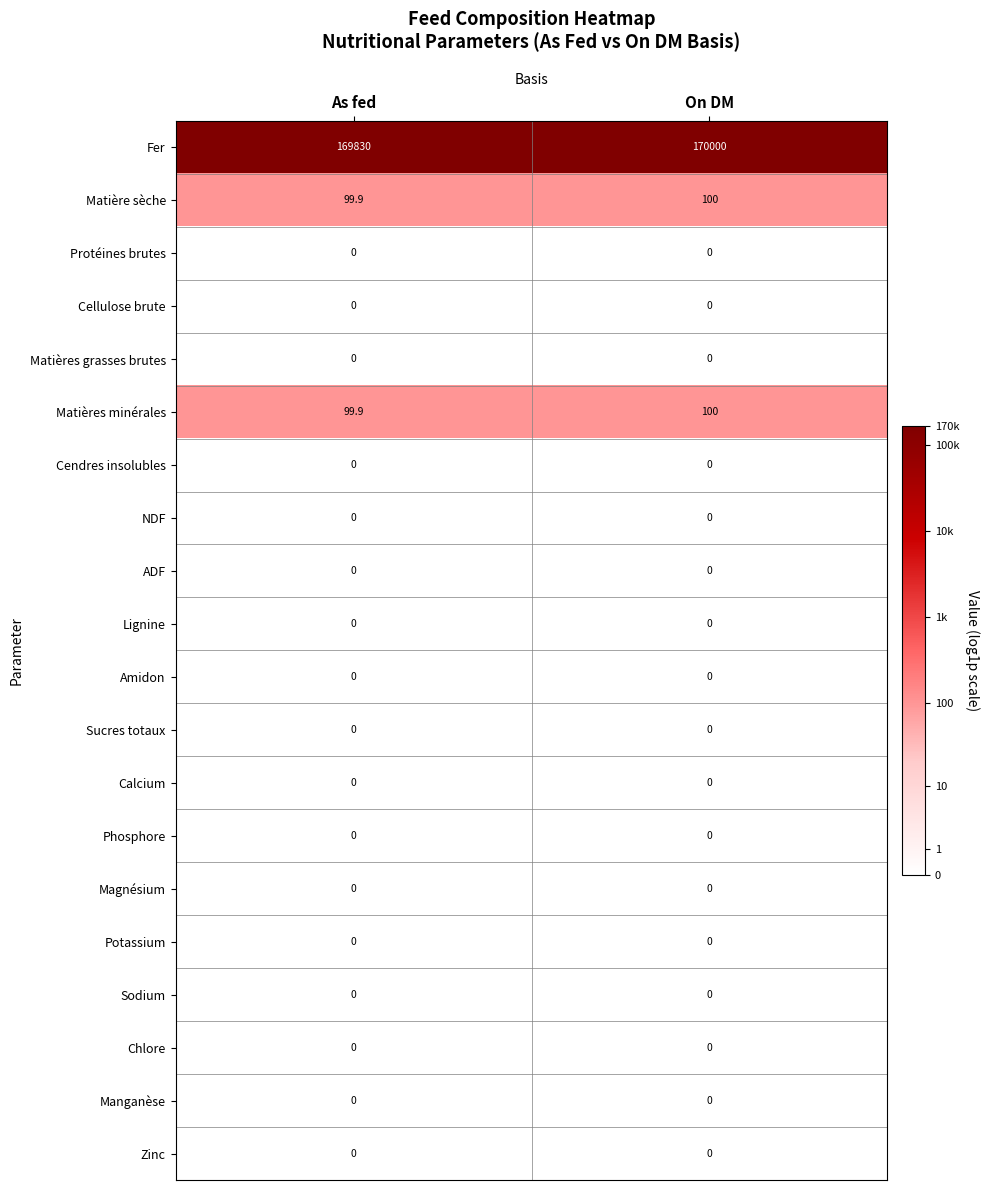

Which category has the highest value across all series?

On DM